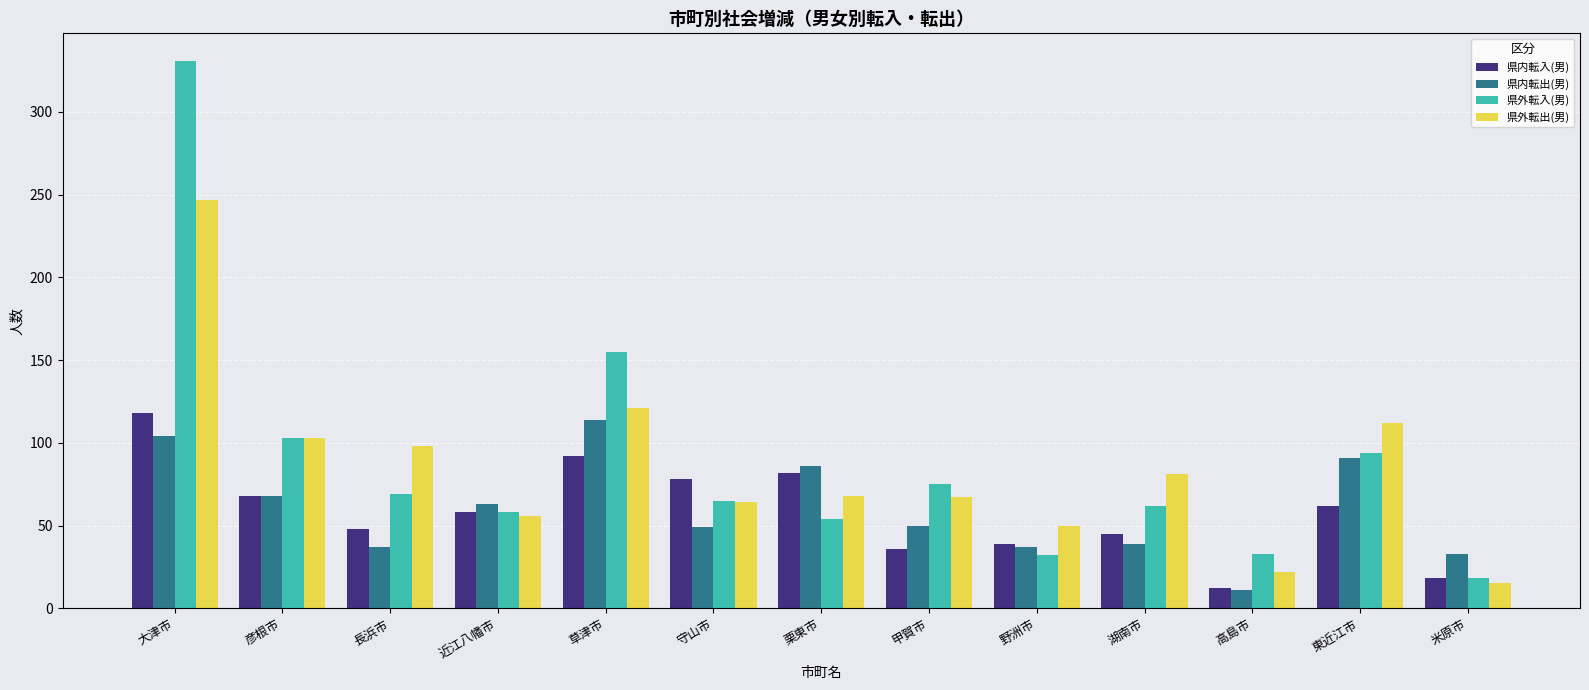

What is the difference between the 県外転入(男) values at 栗東市 and 長浜市?

15